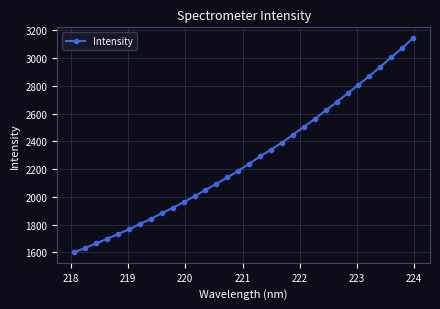

What is the greatest value displayed?

3144.3